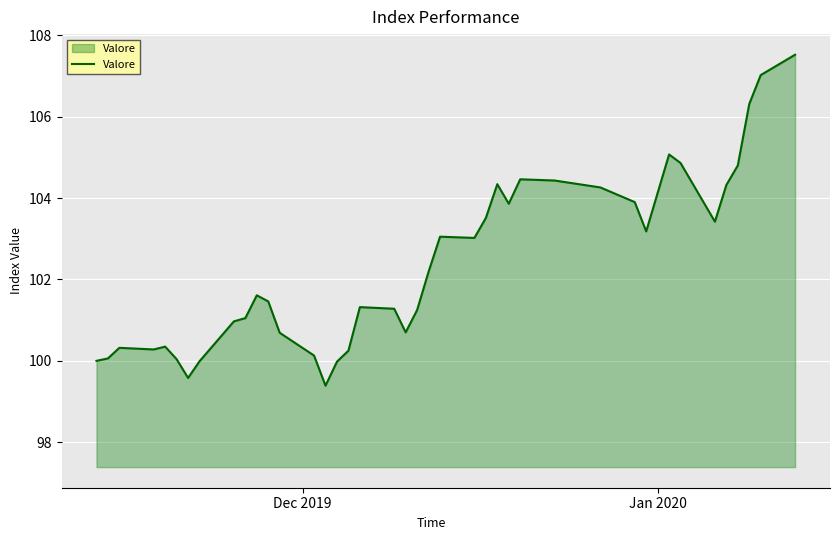

What is the smallest value displayed?

99.4